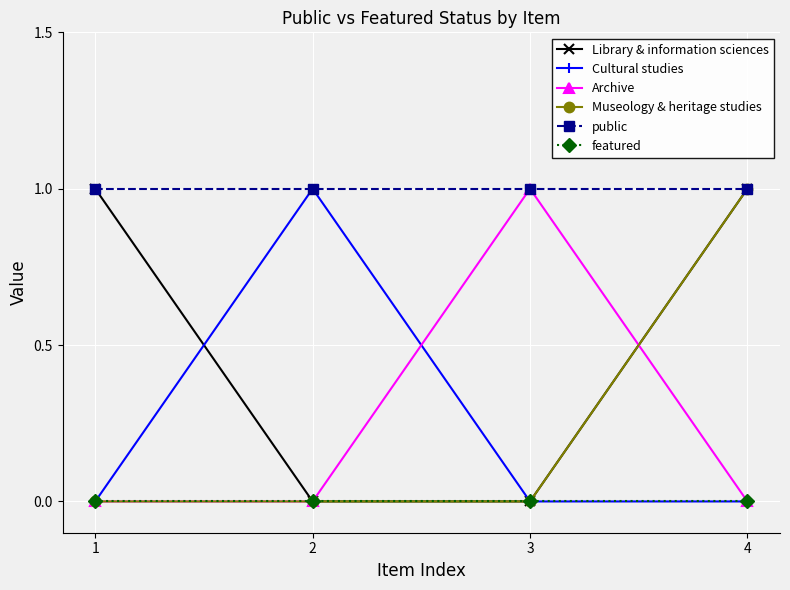

What is the value of the public point at the 1st from the left?

1